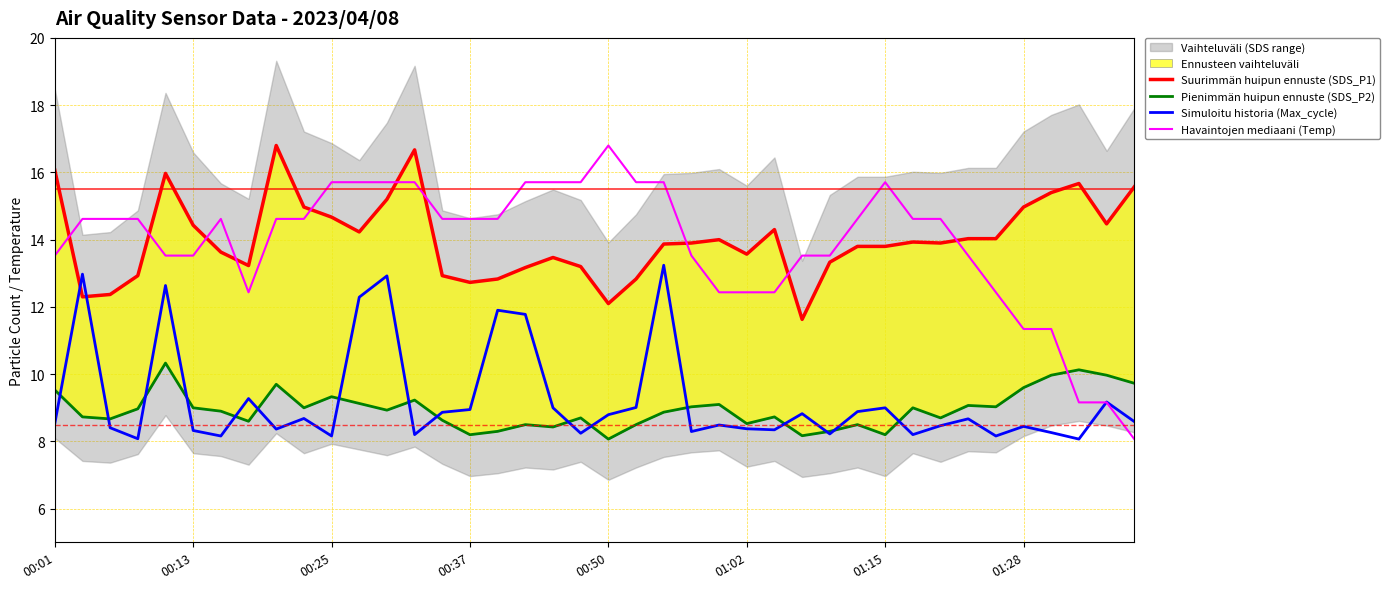

How many interior local valleys does the Simuloitu historia (Max_cycle) series have?

12